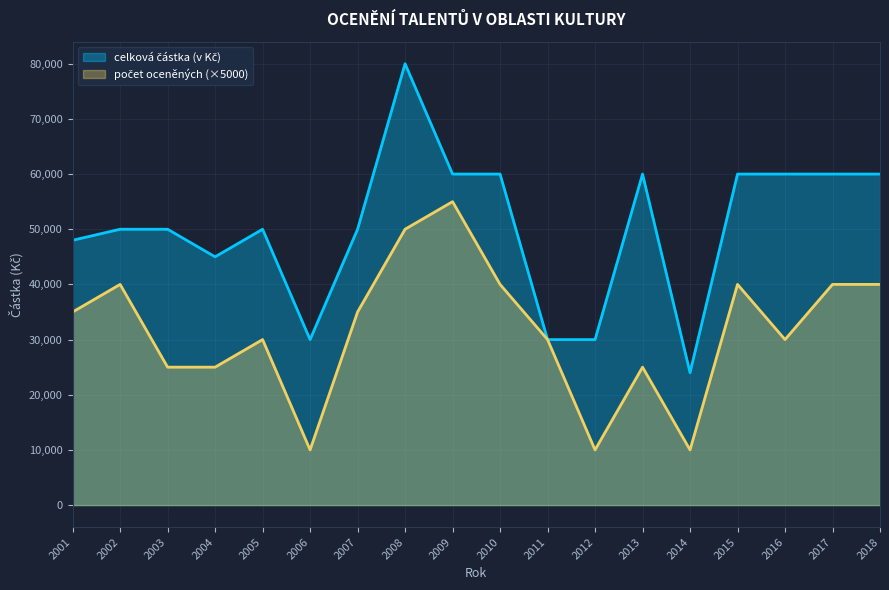

True or false: celková částka (v Kč) and počet oceněných cross at least once.

False